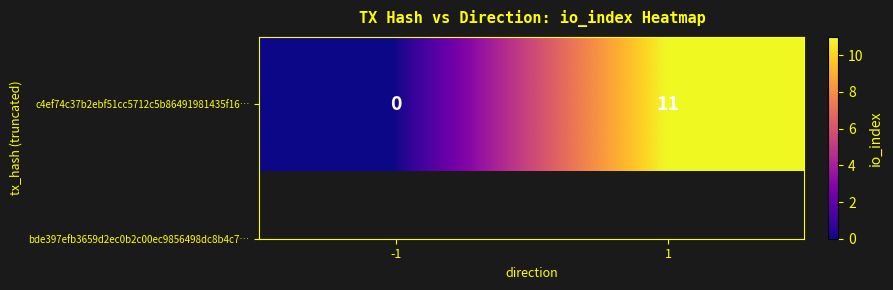

List the labels in order of value, smallest first.

-1, 1